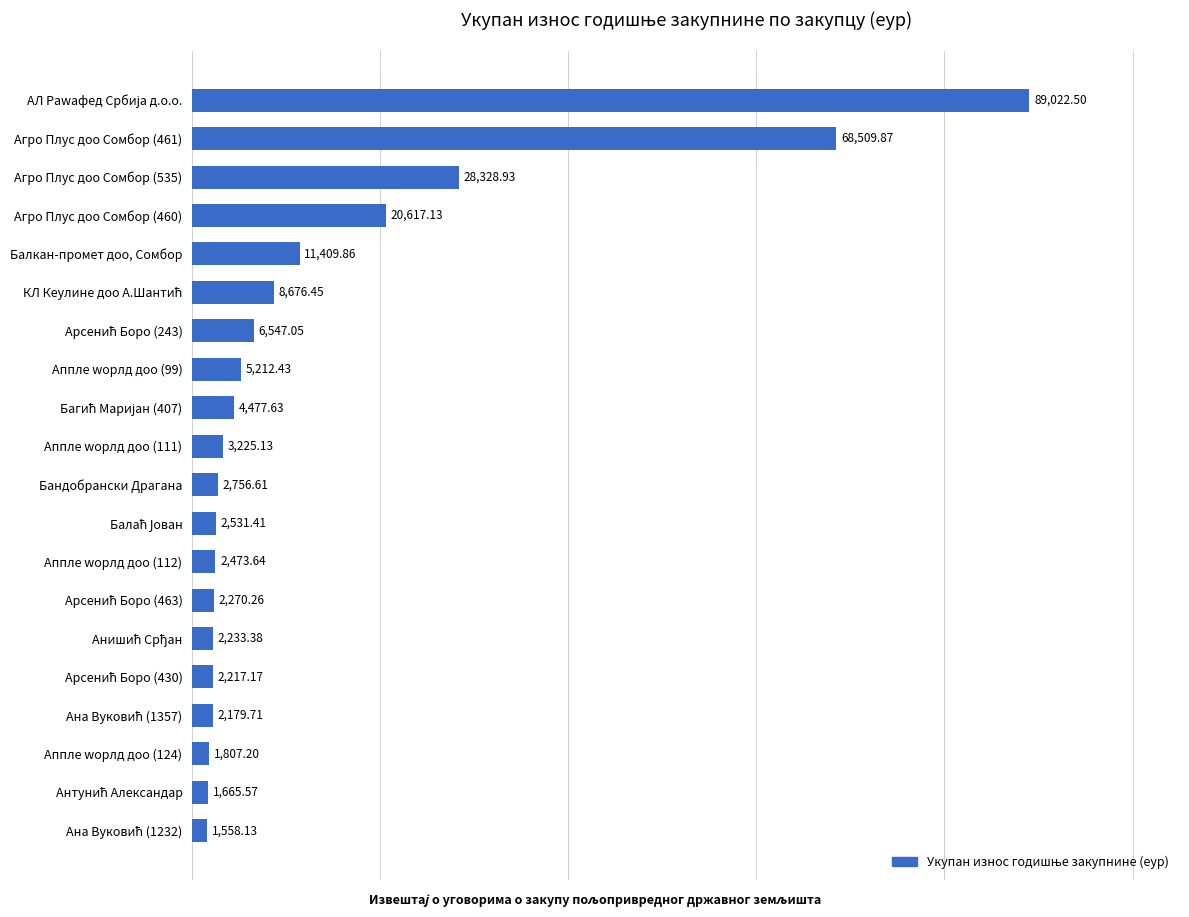

What is the greatest value displayed?

89022.5